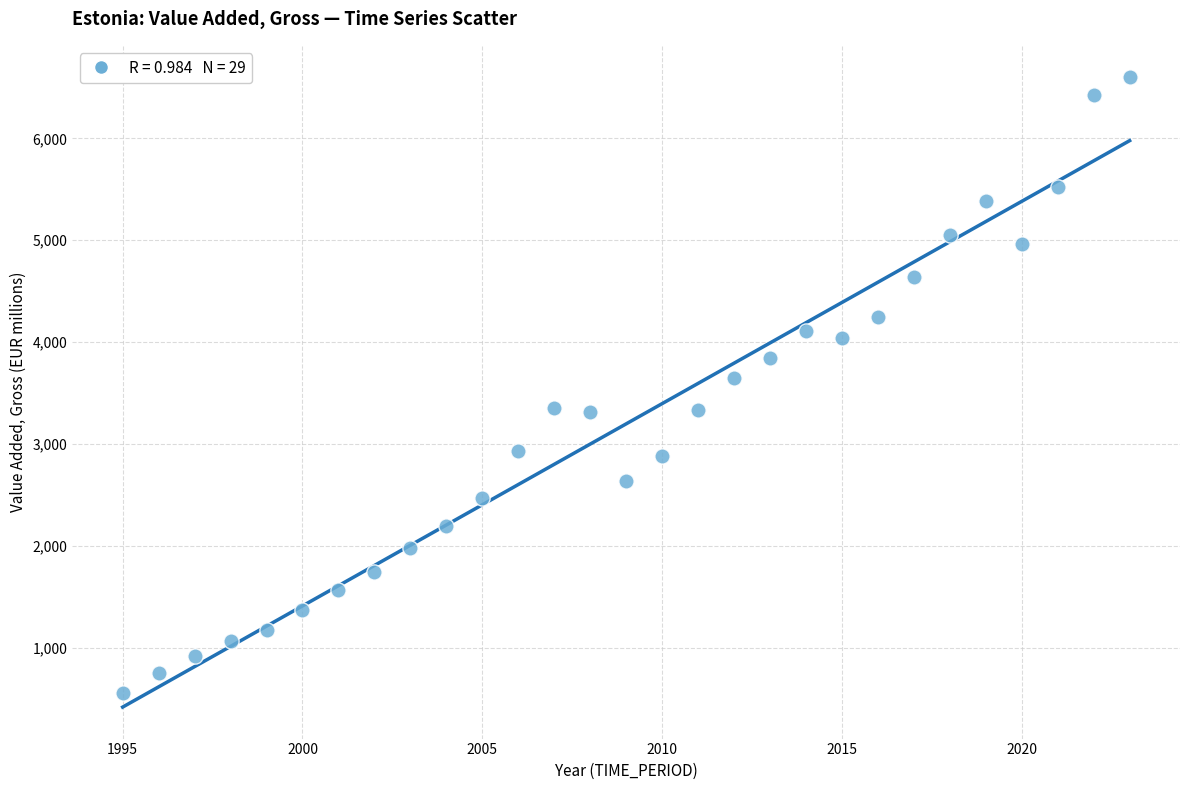

What Y value in the scatter plot is closest to 3578?

3648.9